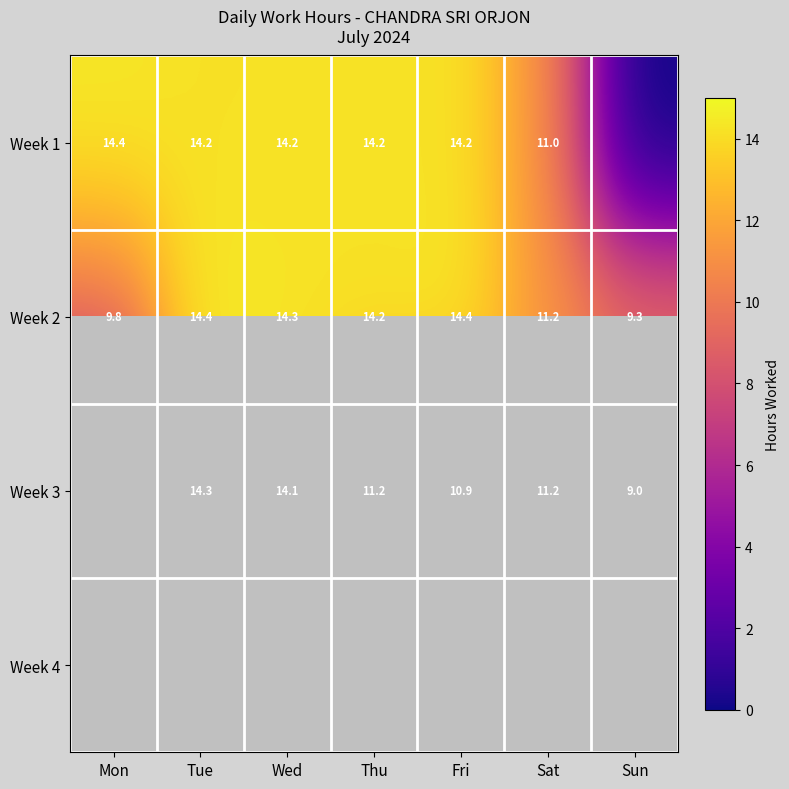

Rank the series by their maximum value, from lowest to highest.

Week 4, Week 3, Week 1, Week 2